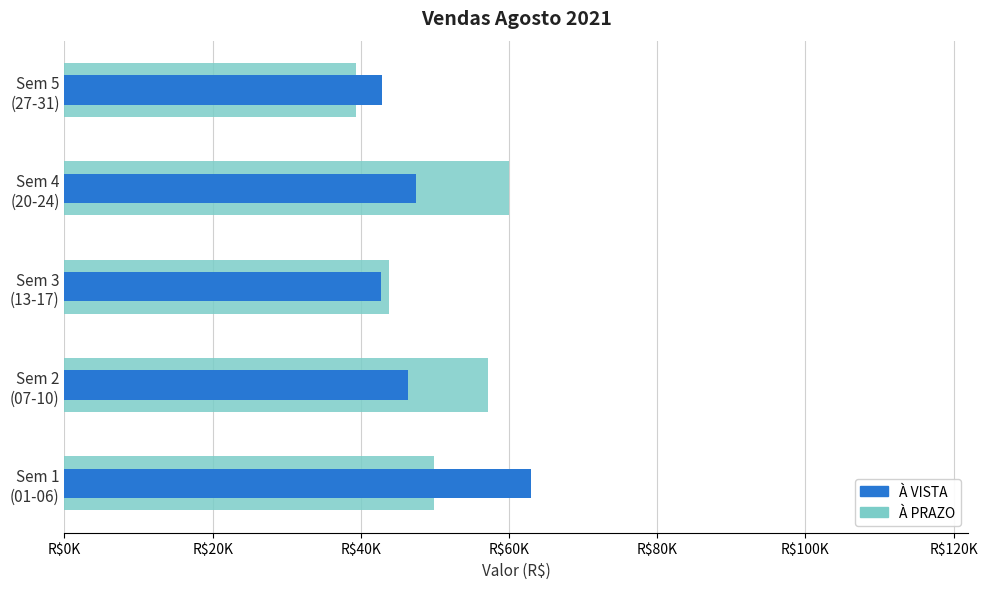

The À PRAZO series shows 49934 at Sem 1 (01-06). True or false?

True